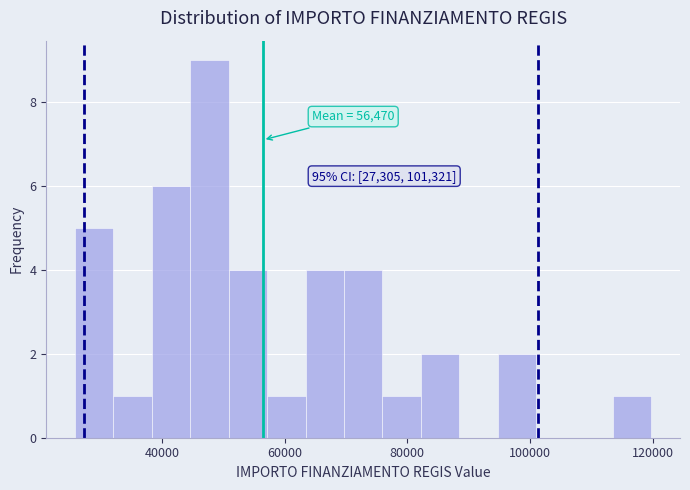

Read against the x-axis, roughly where is the centre of the tallest bar?

48000